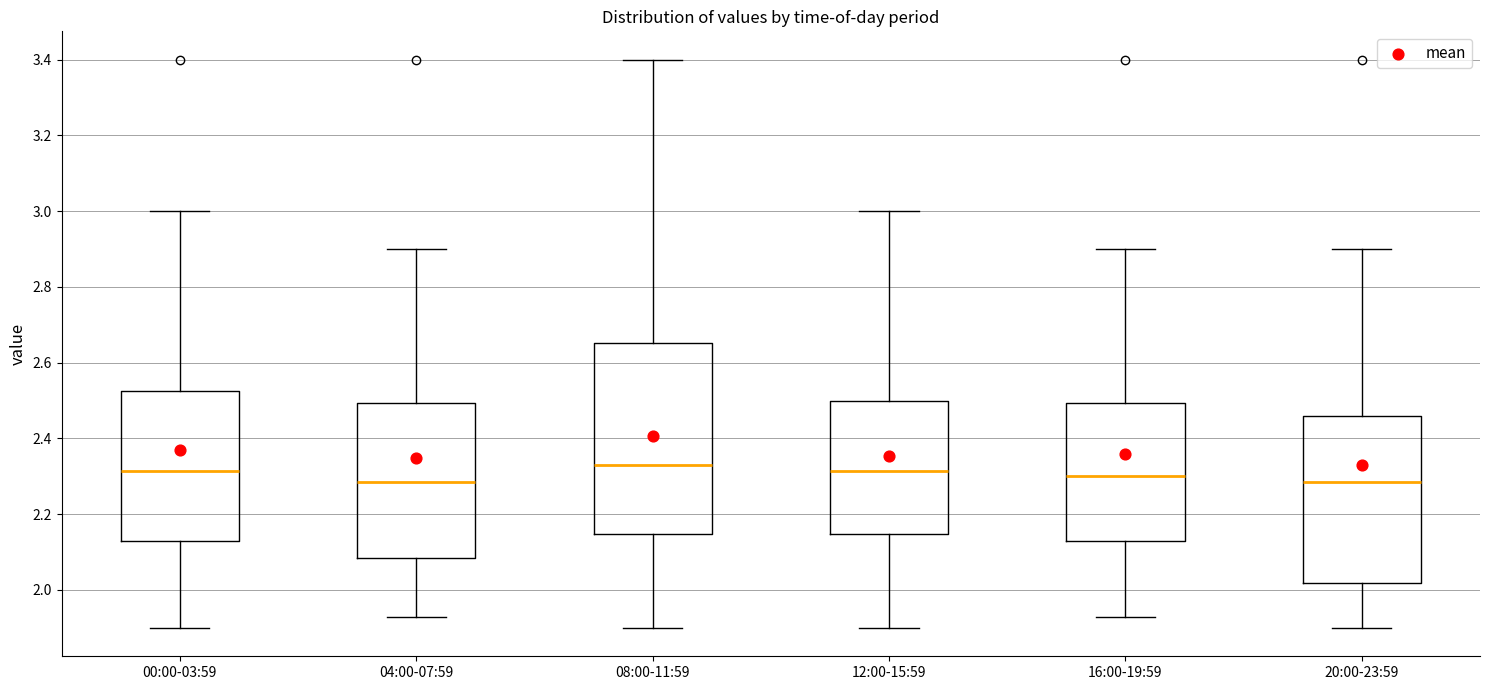

Comparing the boxes themselves (not the whiskers), which one is the tallest?

08:00-11:59